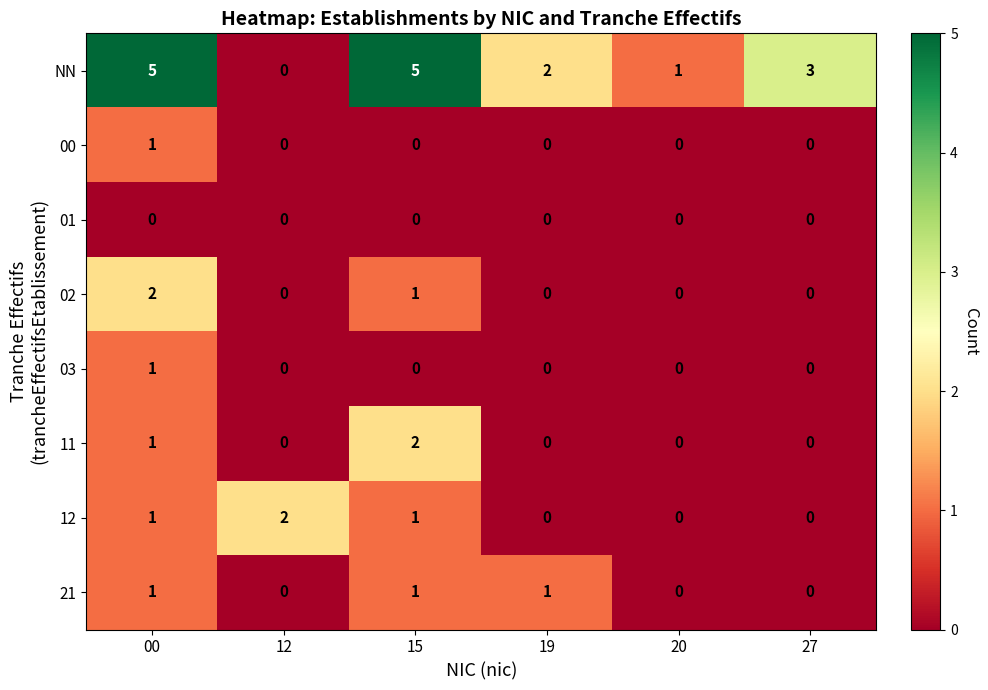

How many data points in 00 are above 0?

1